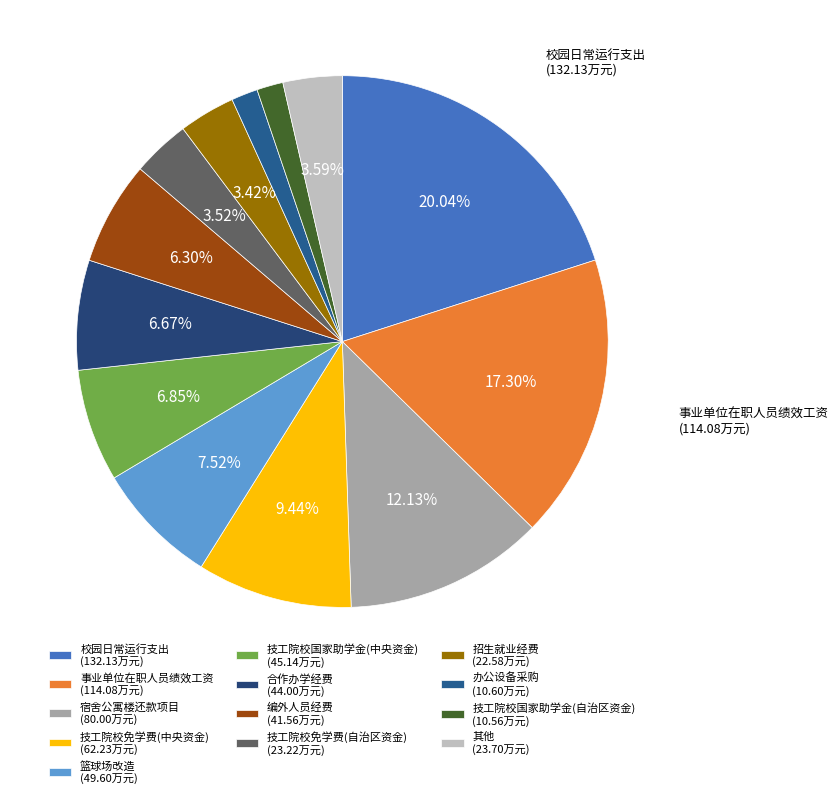

To the nearest percent, what is the average slice percentage?

8%